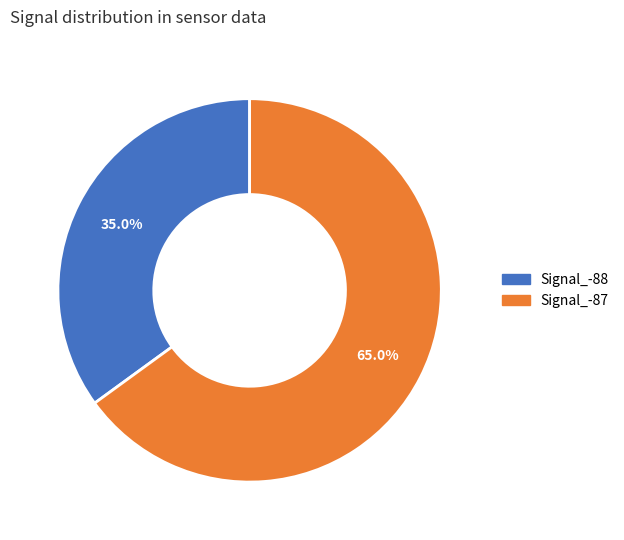

Is there a majority slice in this chart?

Yes